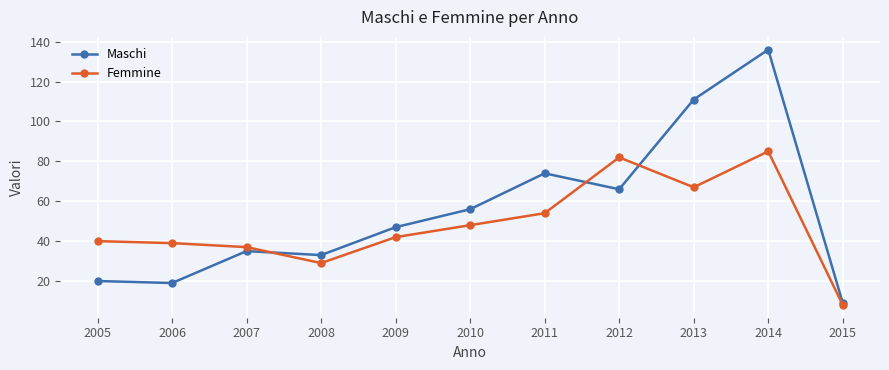

What is the difference between the maximum and minimum values in the Maschi series?

127